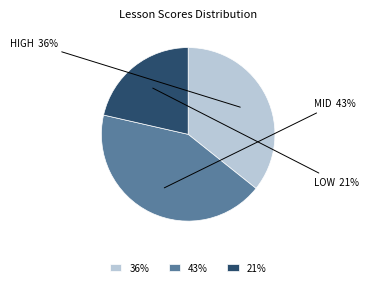

To the nearest percent, what is the combined percentage of 36% and 21%?

57%